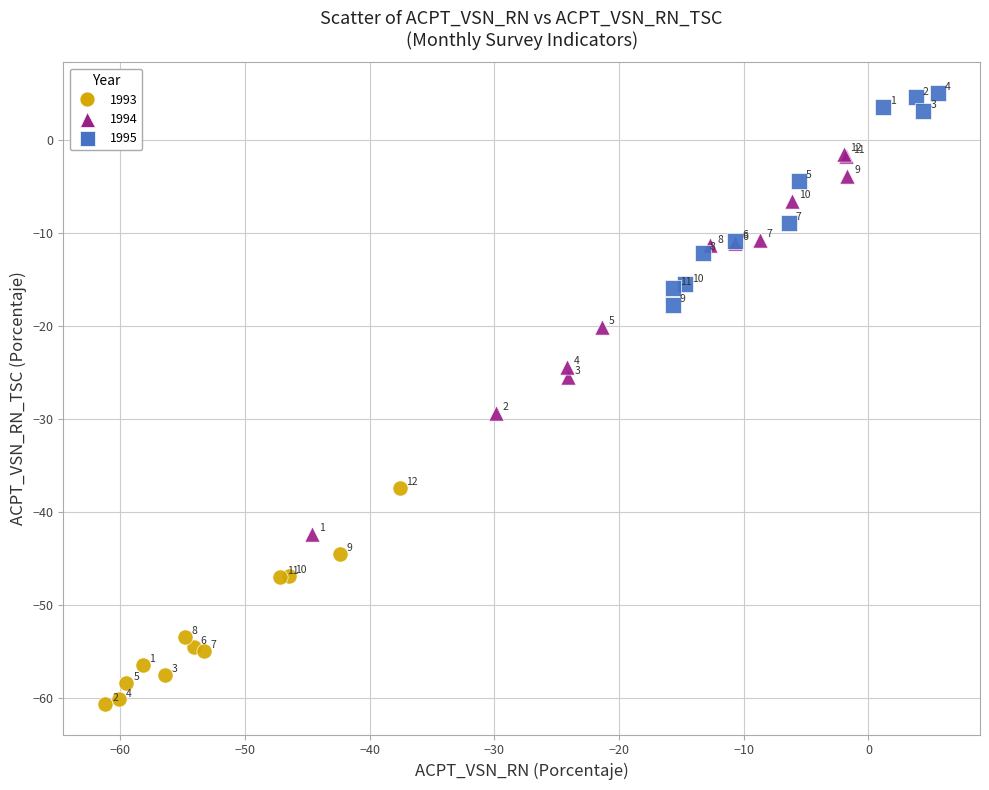

Which series has the widest spread of Y values?

1994